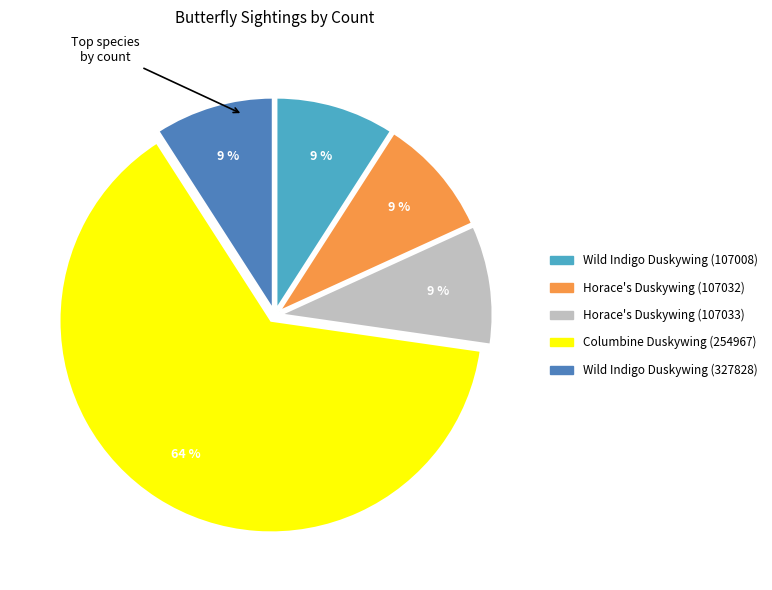

Do Horace's Duskywing (107032) and Wild Indigo Duskywing (107008) together represent more than half of the pie?

No